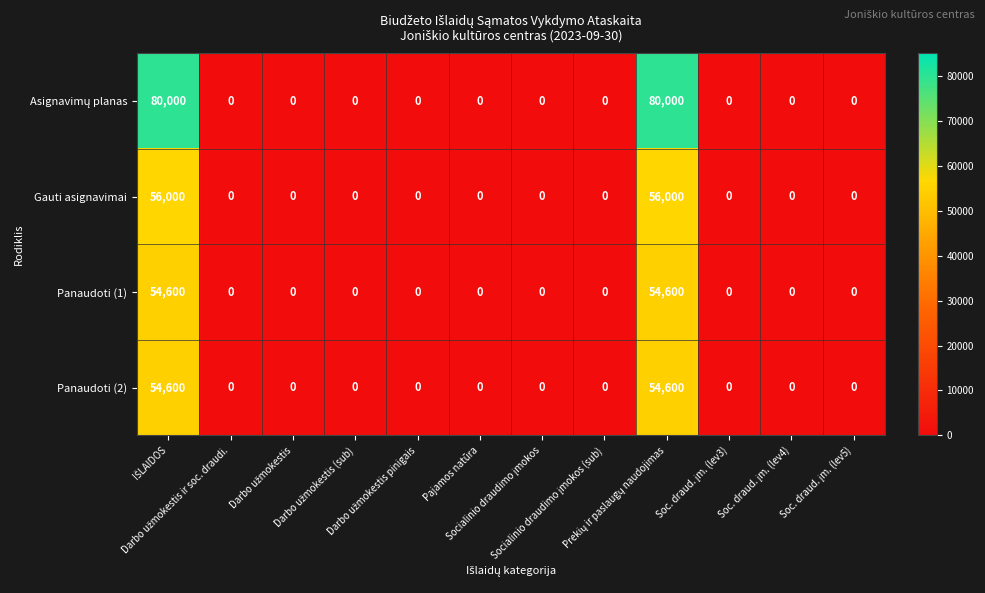

What is the sum of all Panaudoti (2) values?

109200